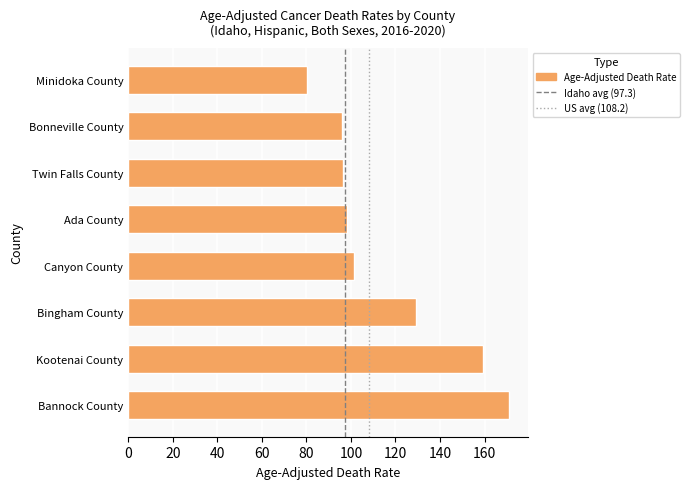

How many values are below 101?

4